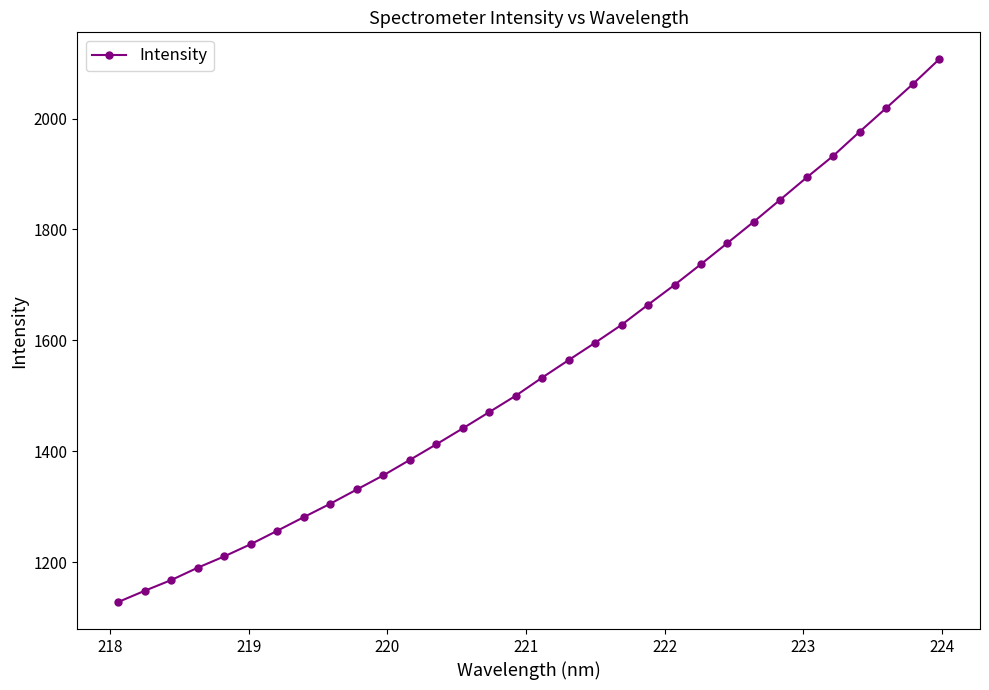

What is the smallest value displayed?

1128.1